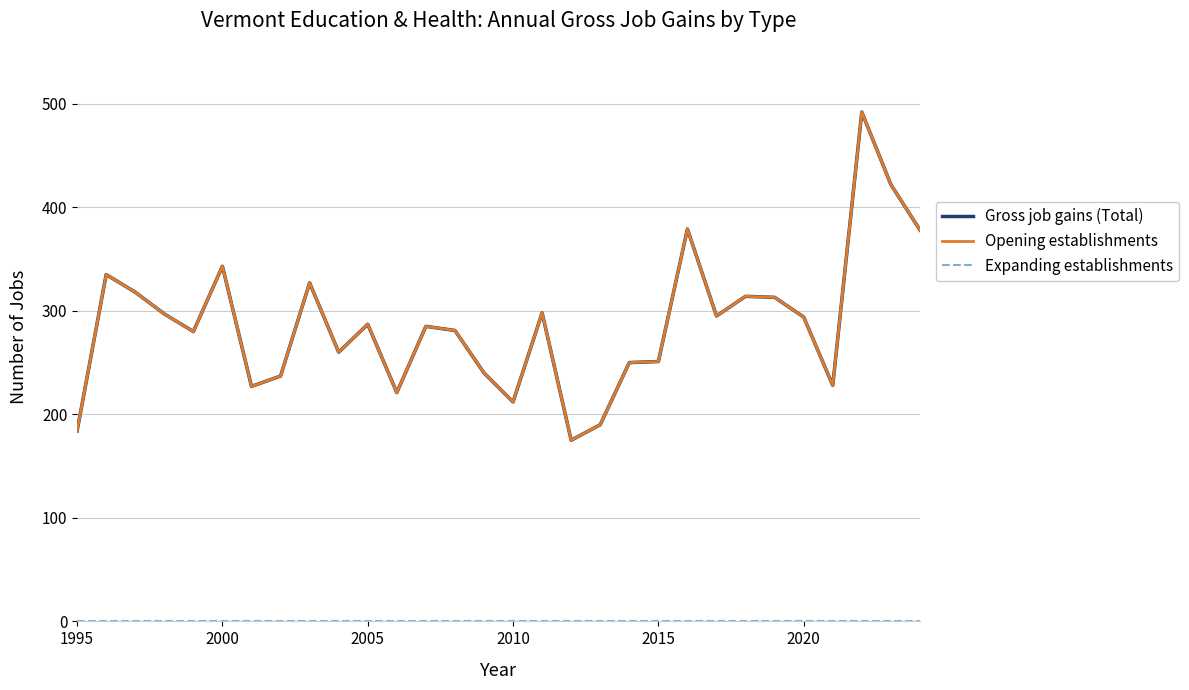

What is the sum of all Opening establishments values?

8613